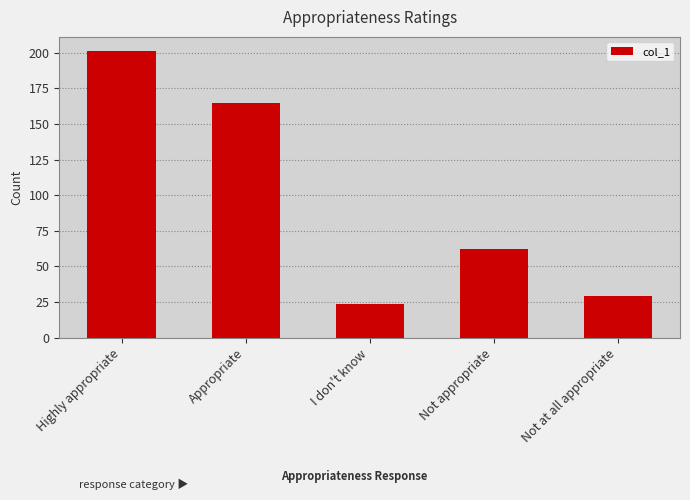

Reading left to right, list all the values displayed in this chart.

Highly appropriate=201	Appropriate=165	I don't know=24	Not appropriate=62	Not at all appropriate=29